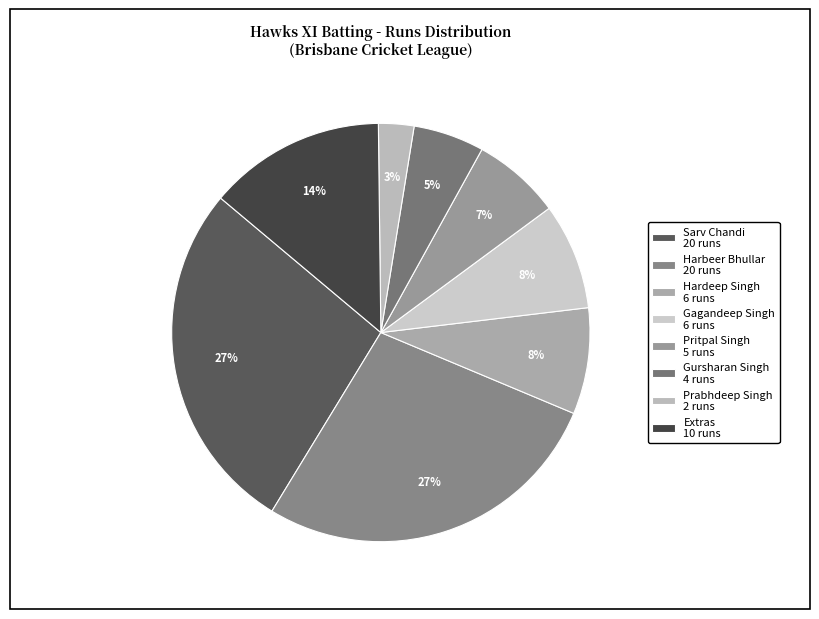

How many segments does this pie chart have?

8